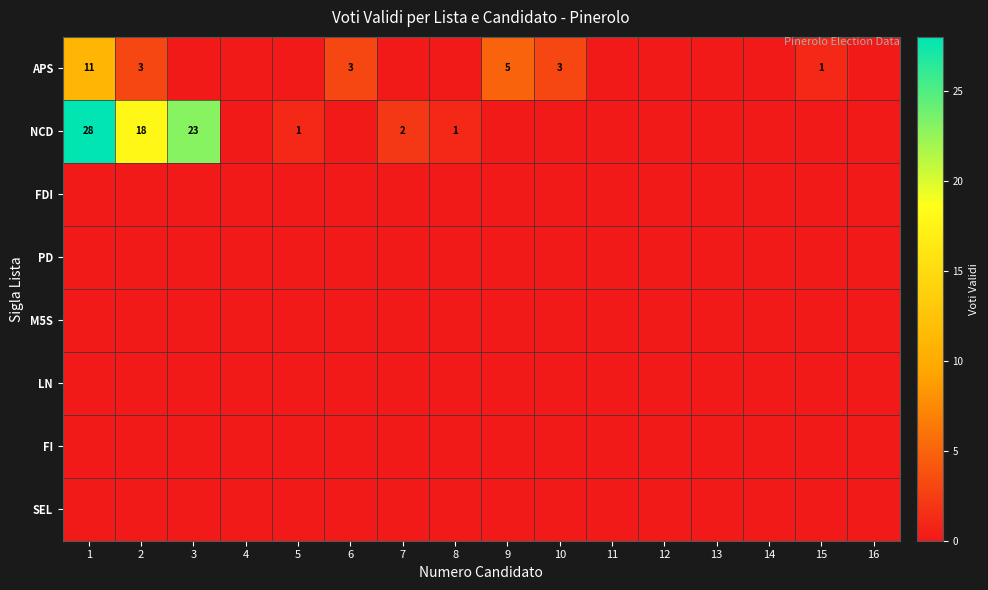

What is the spread (max minus min) of values at 6?

3